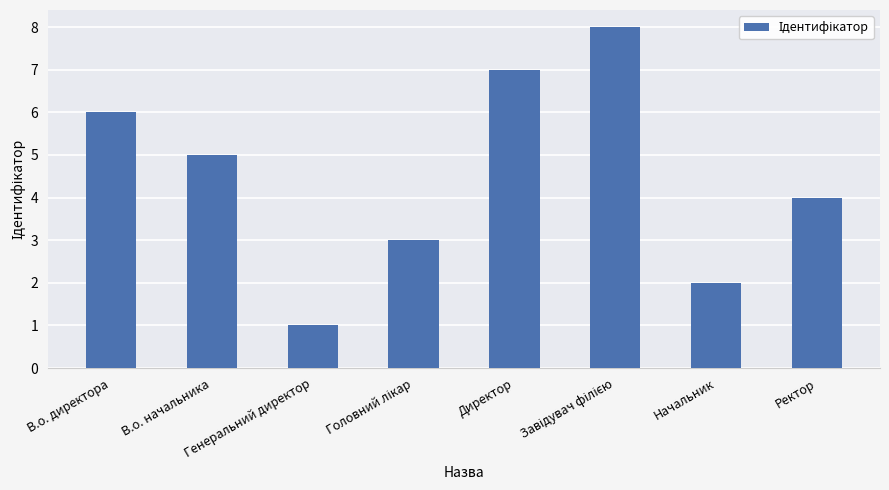

How many bars are there in total?

8